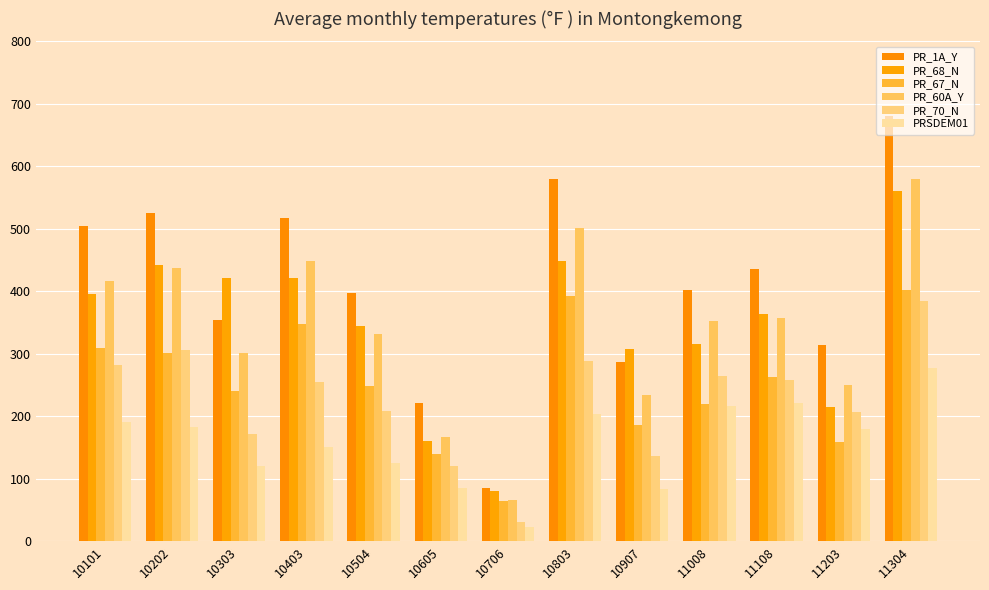

What is the minimum value for PR_70_N?

31